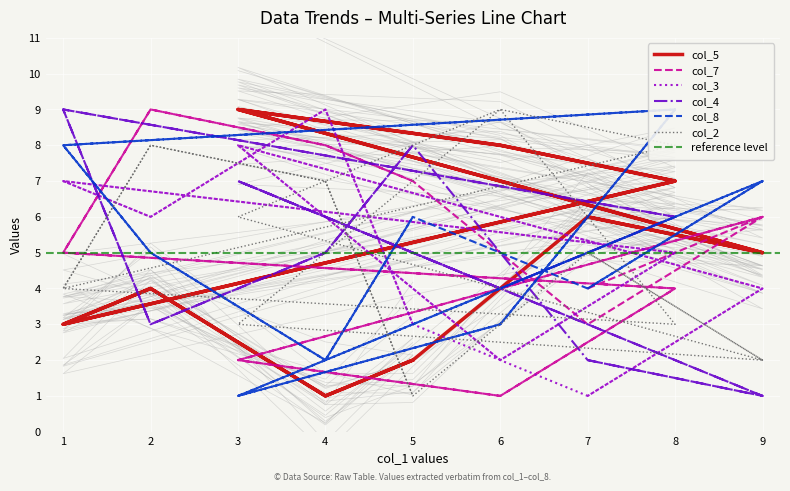

What is the label of the 8th point from the left?

4